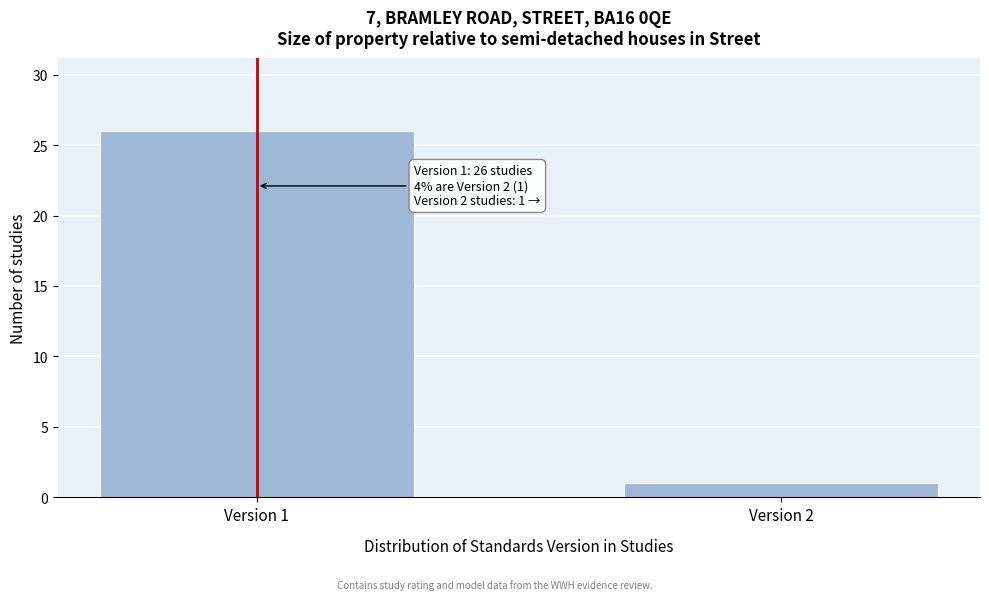

Reading left to right, extract all data points from this chart.

Version 1=26	Version 2=1